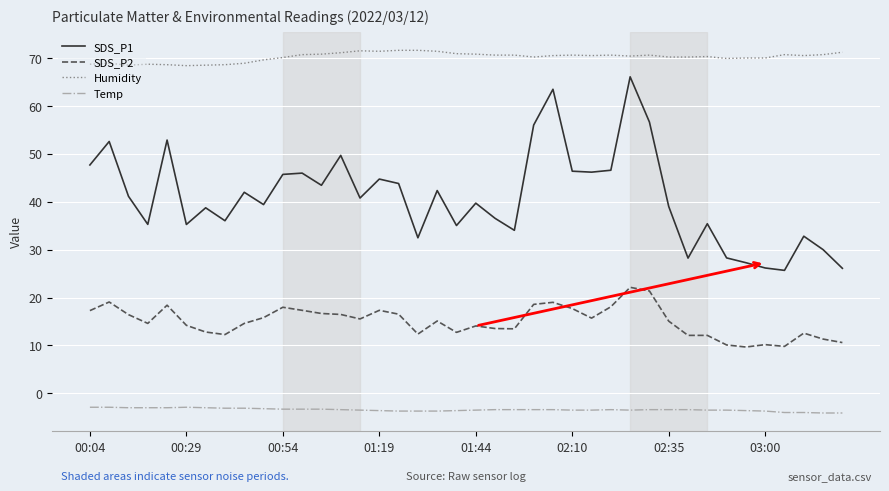

Rank the series by their average value, from highest to lowest.

Humidity, SDS_P1, SDS_P2, Temp